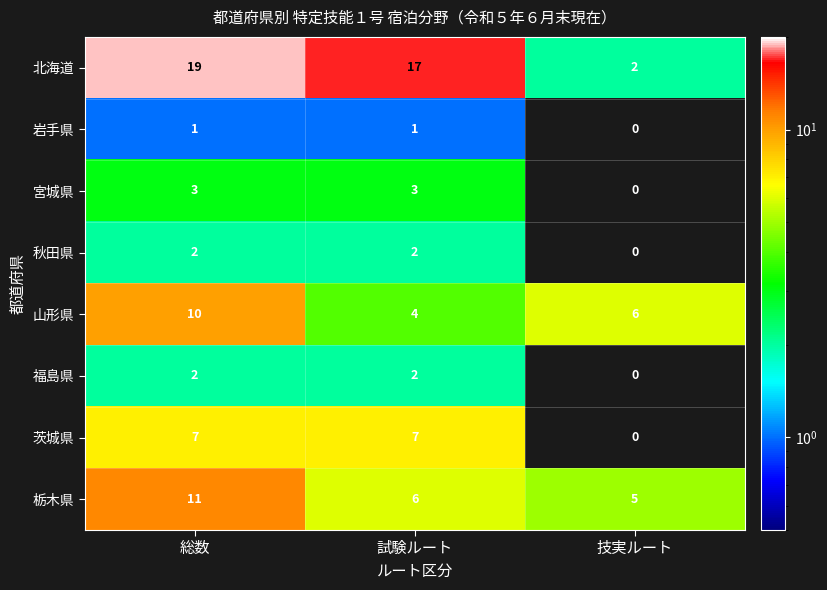

At which label does 宮城県 reach its minimum?

技実ルート